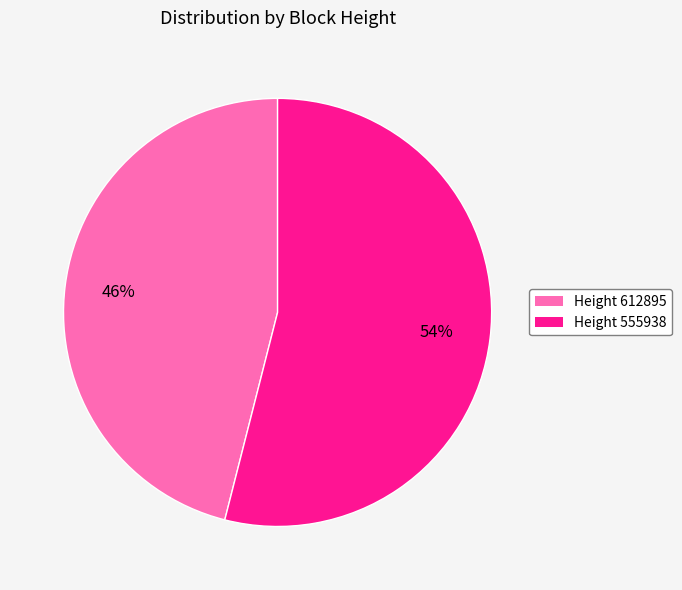

To the nearest percent, what is the average slice percentage?

50%